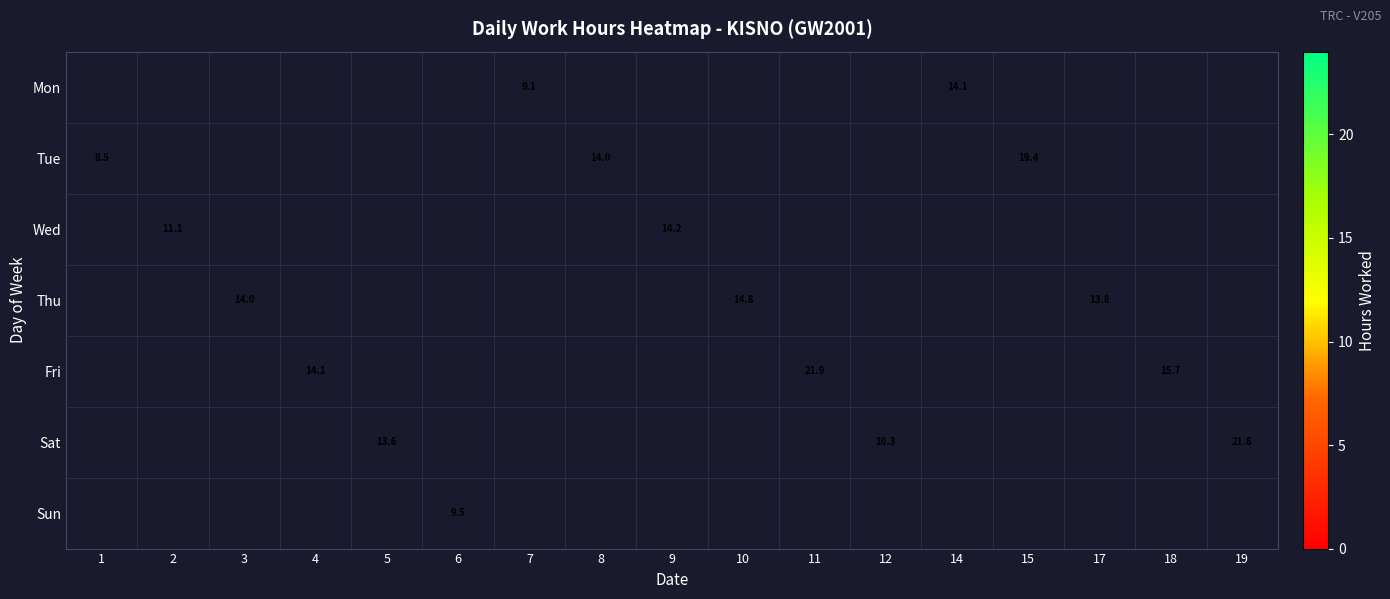

Which category has the highest value across all series?

11